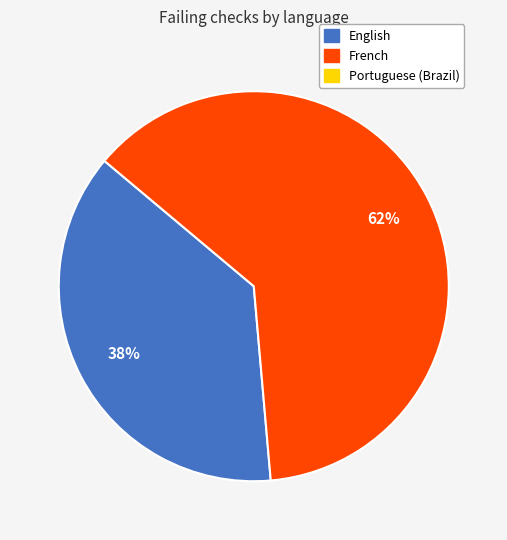

Is there any slice that represents more than half of the pie?

Yes